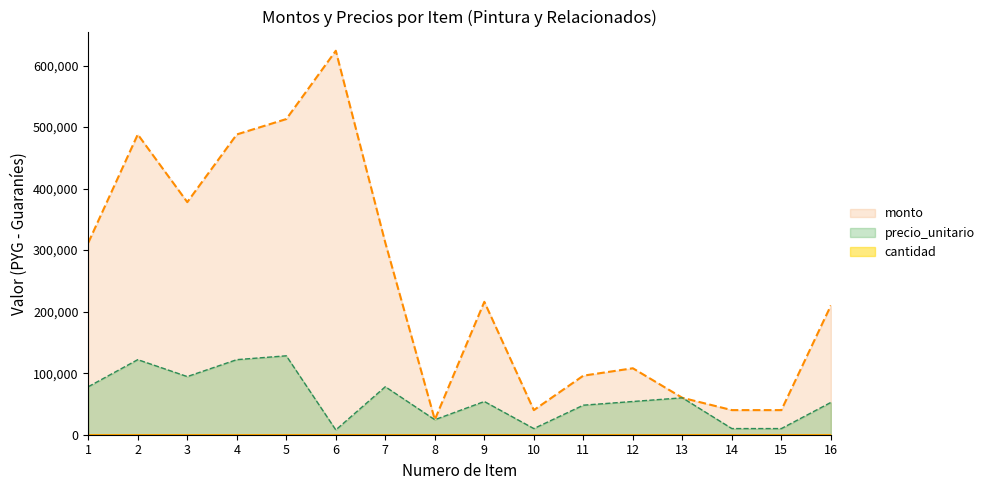

Rank the series at 3 from lowest to highest value.

cantidad, precio_unitario, monto